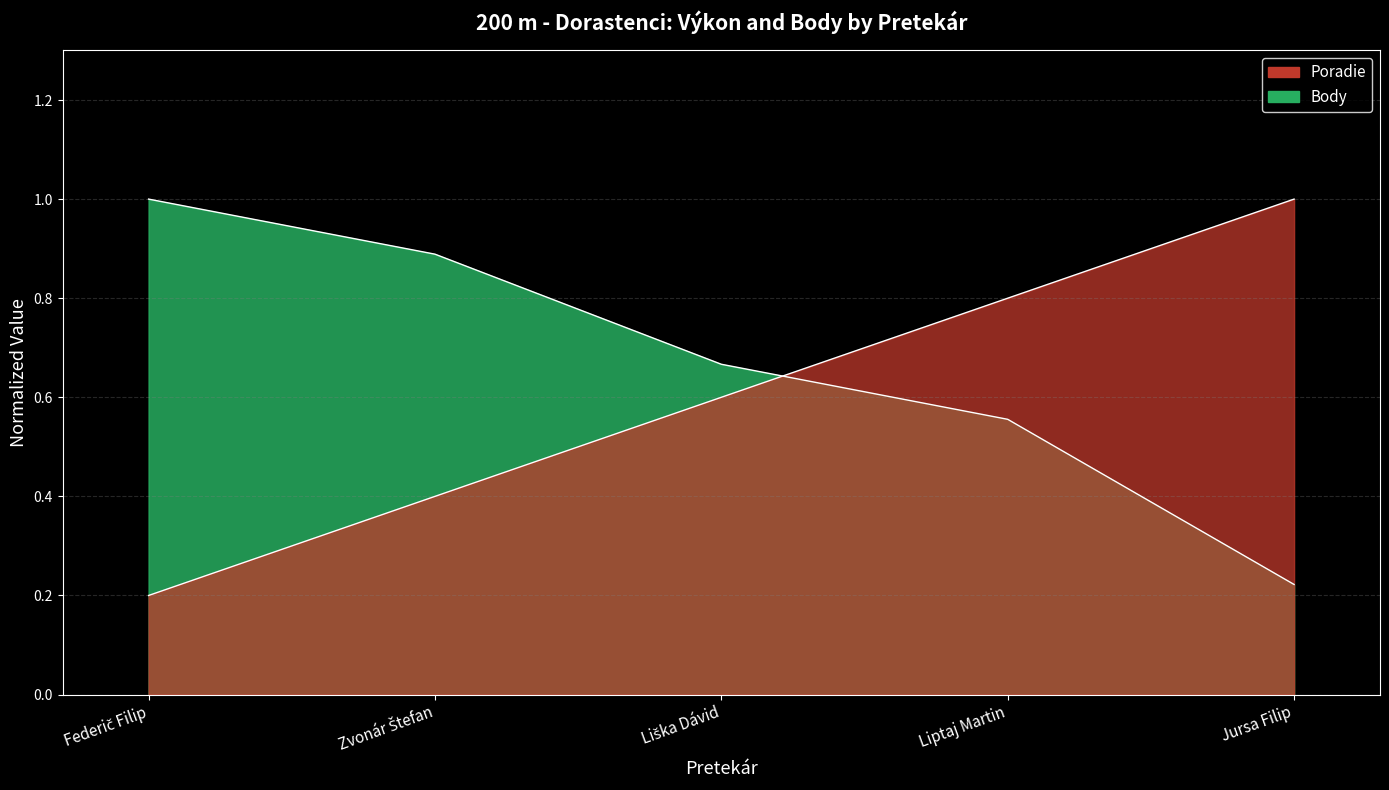

What is the difference between the highest and lowest values at Liptaj Martin?

0.2